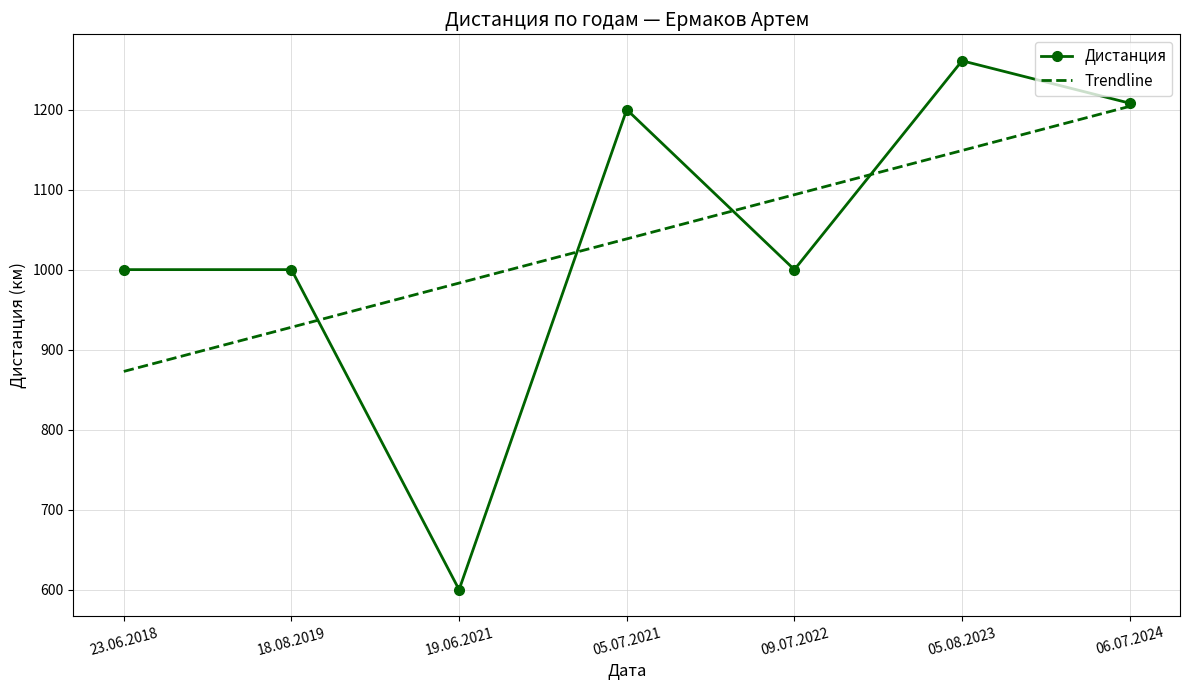

What value does the Дистанция series have at 06.07.2024?

1208.0